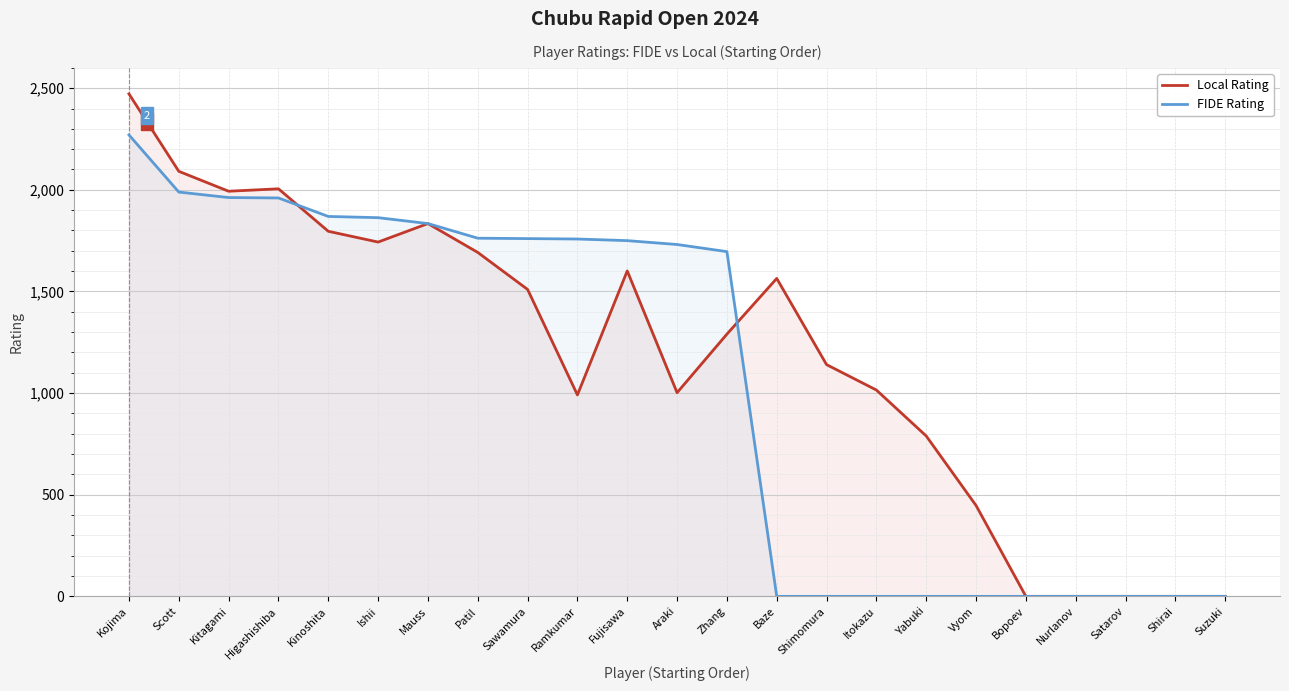

Is it true that FIDE Rating equals 4022 at Kojima?

False